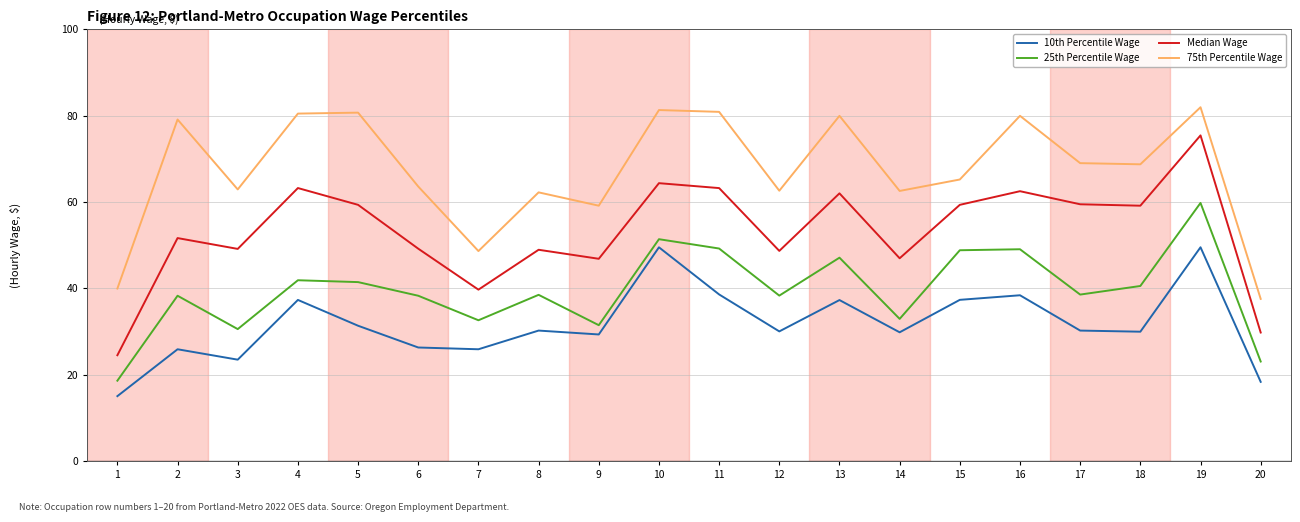

Which category has the lowest value in the 10th Percentile Wage series?

1